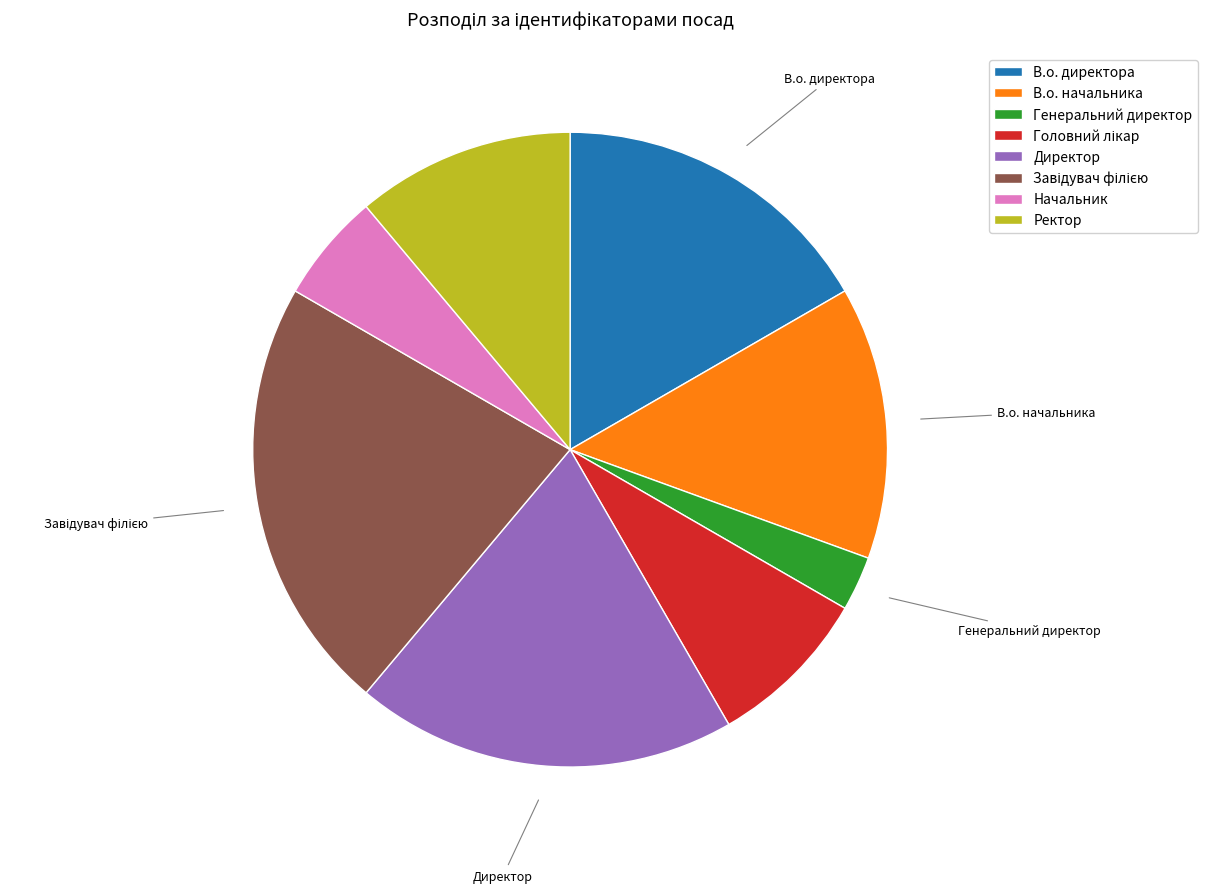

Which category has the smallest portion of the pie?

Генеральний директор